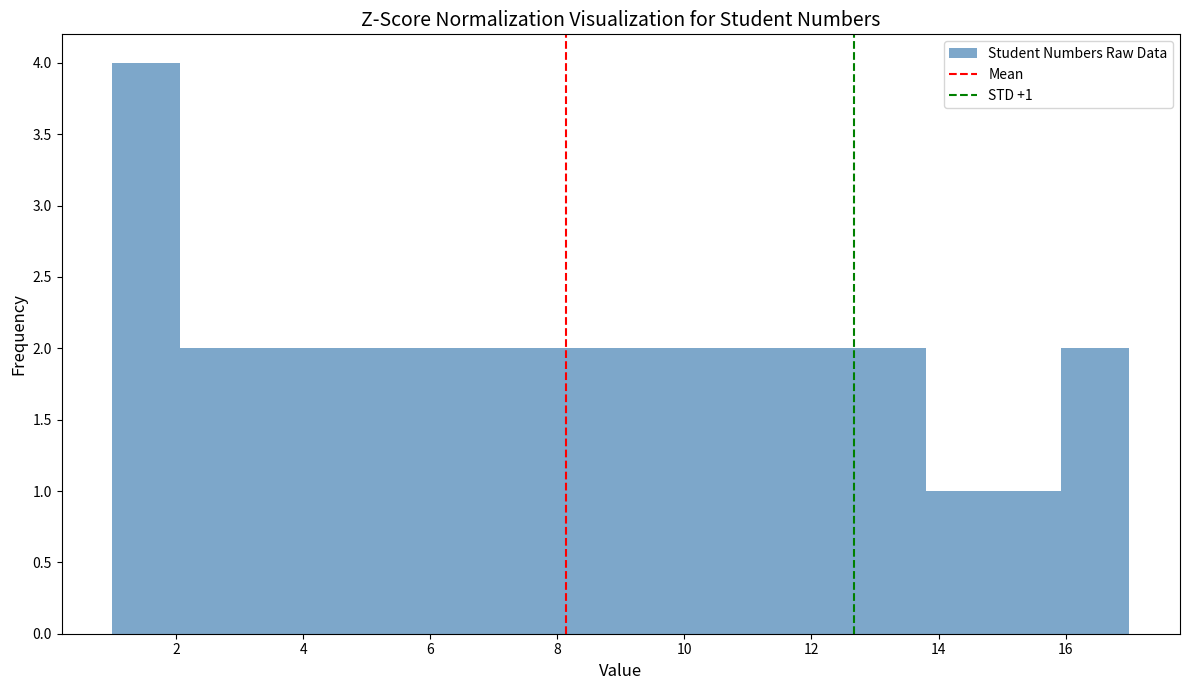

Which range on the x-axis has the tallest bar?

1.0 to 2.0